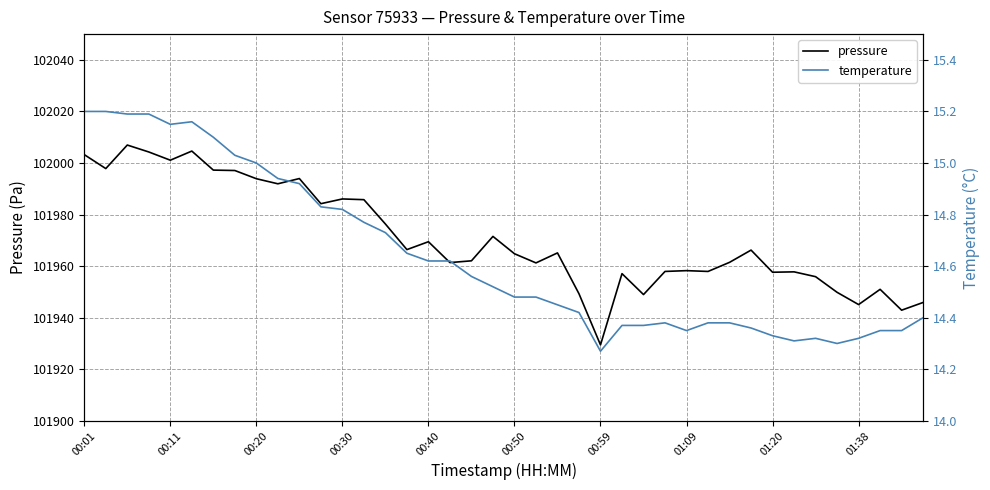

In pressure, how many points are higher than both neighbors (excluding endpoints)?

12